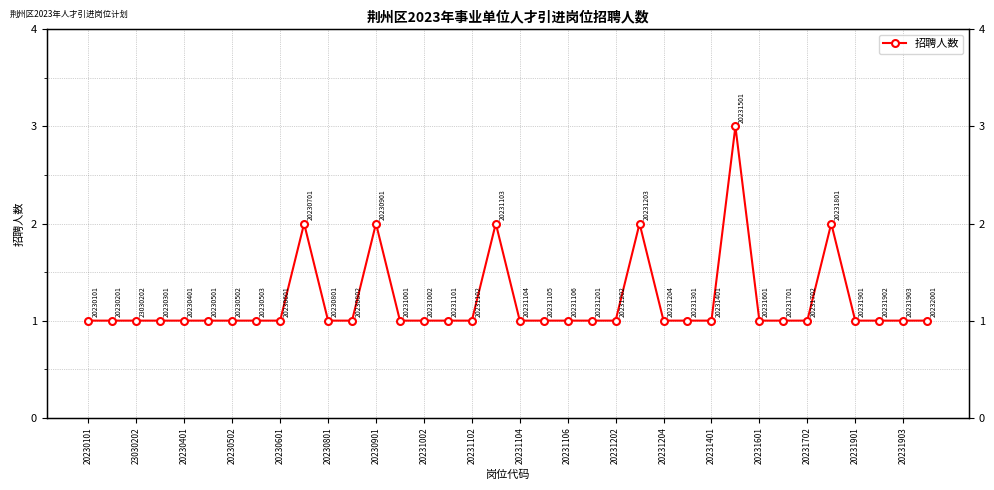

How many interior local peaks (higher than both neighbors) does the data have?

6